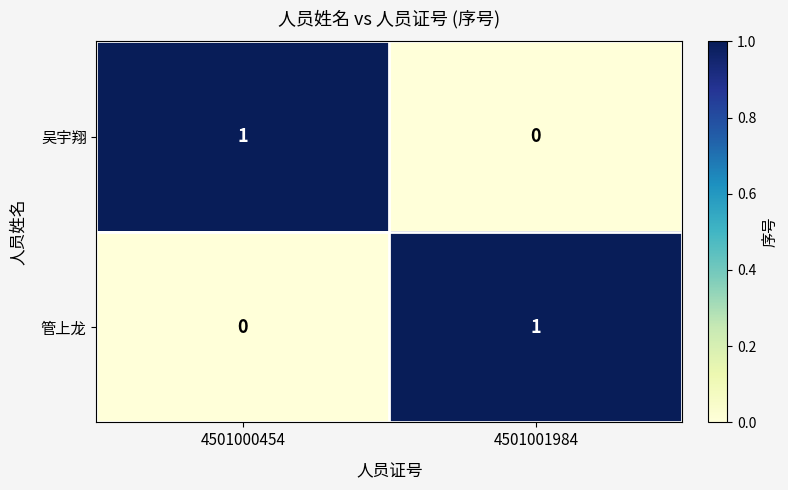

At which label is 吴宇翔 closest to 0?

4501001984